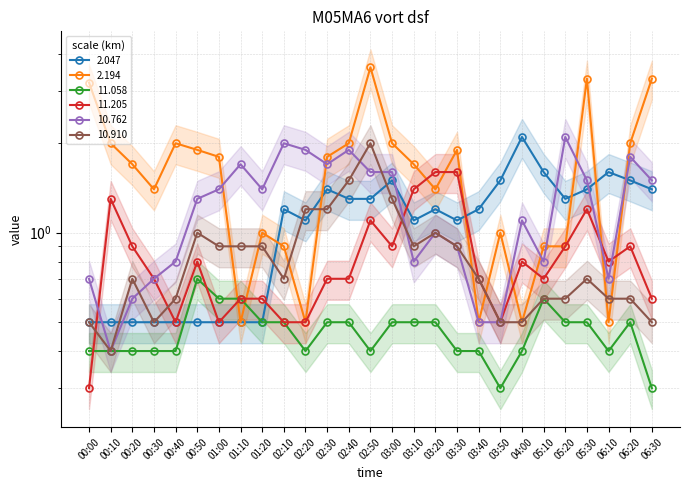

Which has a higher value, 00:00 or 03:10?

03:10